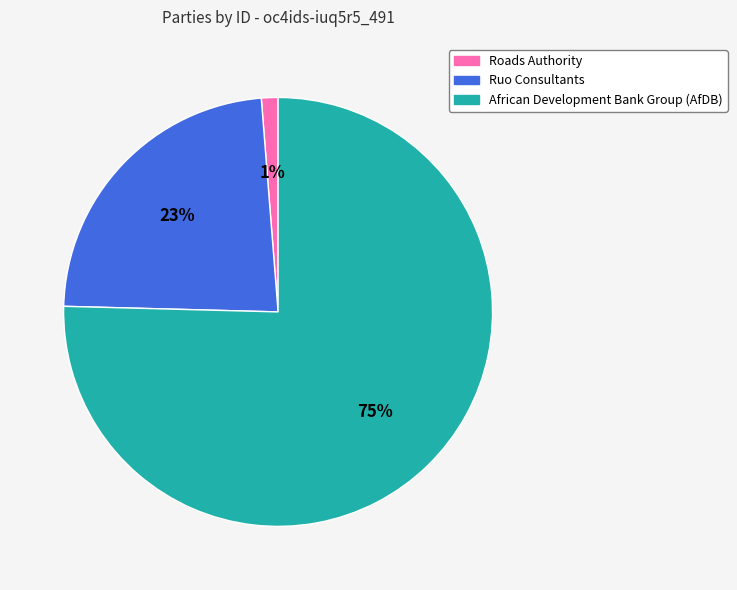

What percentage is the Roads Authority slice, to the nearest percent?

1%